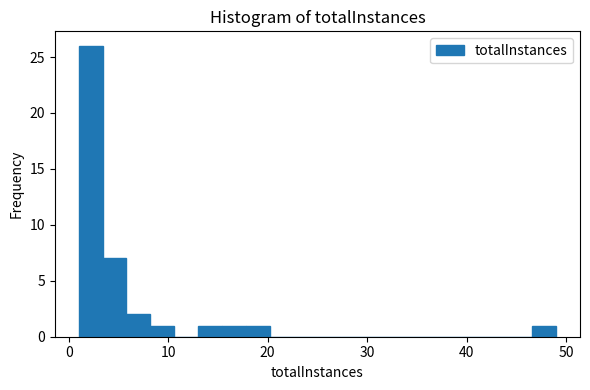

Around what value on the x-axis is the tallest bar? Give the approximate position of its centre, as read against the axis.

2